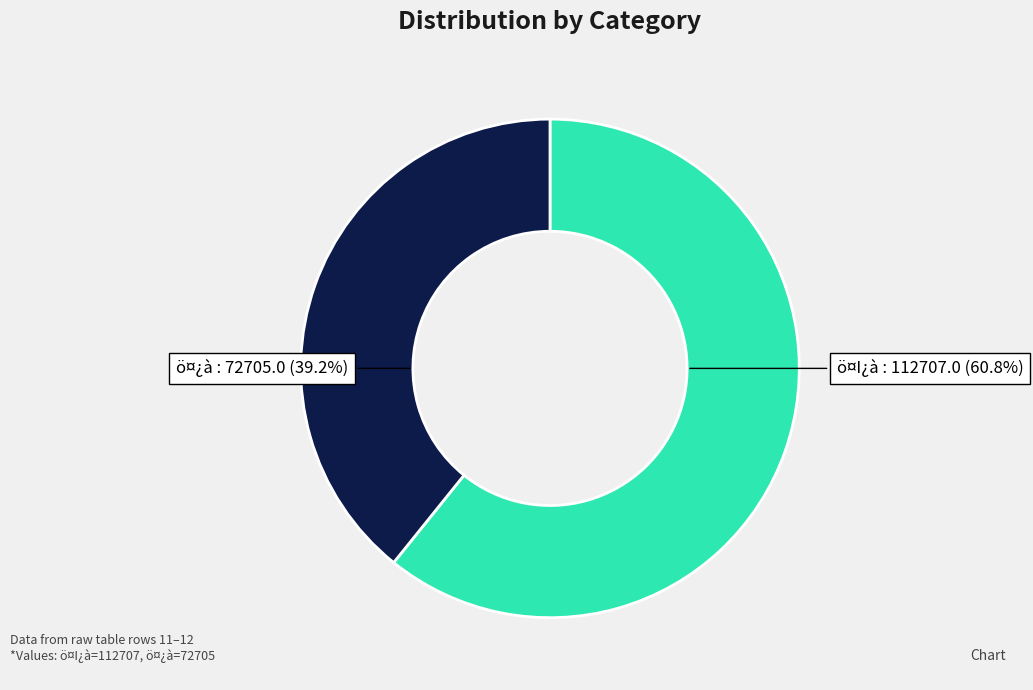

Does any single category account for the majority?

Yes